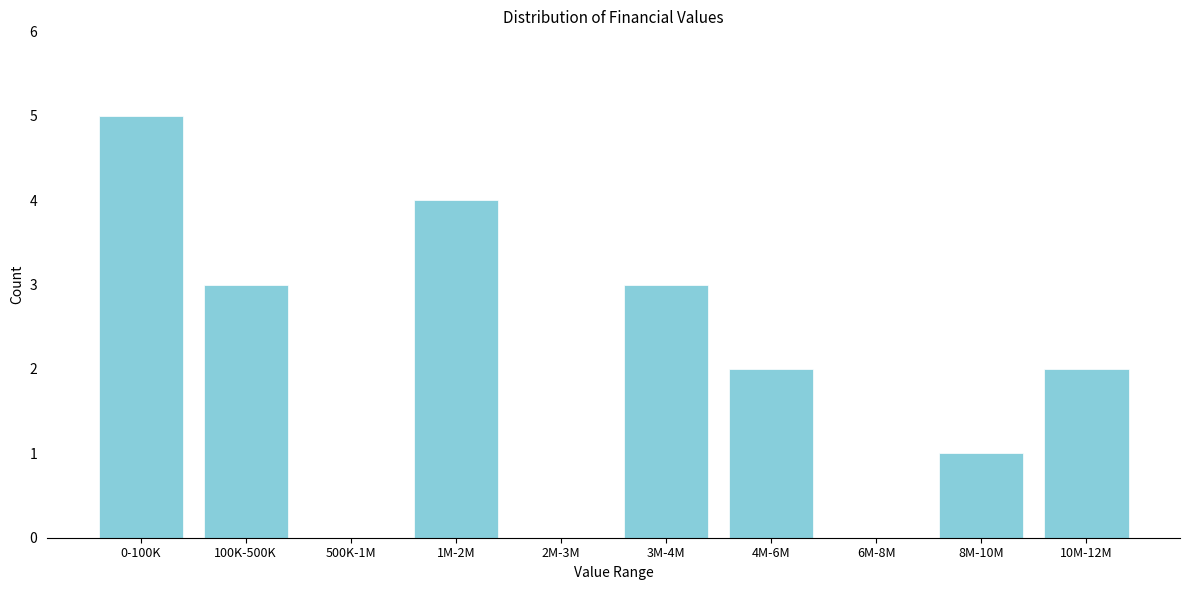

Reading left to right, what are all the values shown in this chart?

0-100K=5	100K-500K=3	500K-1M=0	1M-2M=4	2M-3M=0	3M-4M=3	4M-6M=2	6M-8M=0	8M-10M=1	10M-12M=2